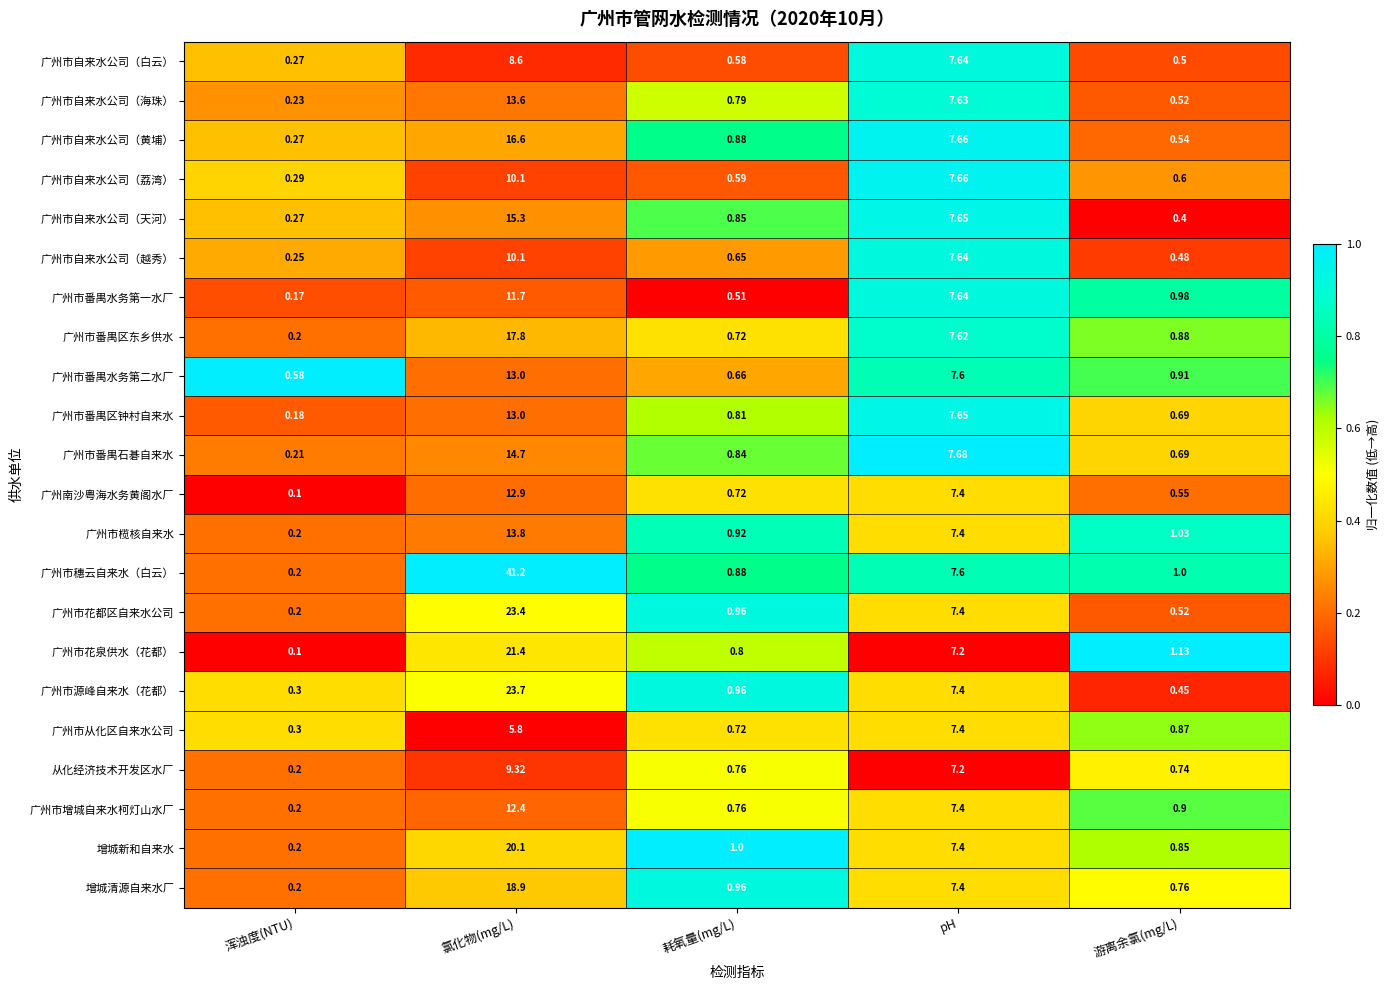

Rank the categories by 广州市从化区自来水公司 value from highest to lowest.

pH, 氯化物(mg/L), 游离余氯(mg/L), 耗氧量(mg/L), 浑浊度(NTU)